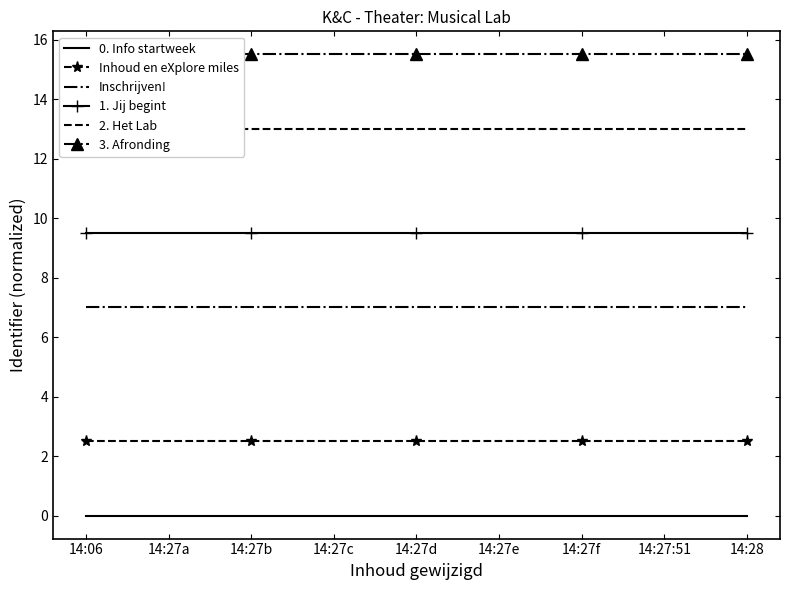

Reading left to right, list all the values displayed in this chart.

0. Info startweek: 14:06=0.0	14:27a=0.0	14:27b=0.0	14:27c=0.0	14:27d=0.0	14:27e=0.0	14:27f=0.0	14:27:51=0.0	14:28=0.0
Inhoud en eXplore miles: 14:06=2.5	14:27a=2.5	14:27b=2.5	14:27c=2.5	14:27d=2.5	14:27e=2.5	14:27f=2.5	14:27:51=2.5	14:28=2.5
Inschrijven!: 14:06=7.0	14:27a=7.0	14:27b=7.0	14:27c=7.0	14:27d=7.0	14:27e=7.0	14:27f=7.0	14:27:51=7.0	14:28=7.0
1. Jij begint: 14:06=9.5	14:27a=9.5	14:27b=9.5	14:27c=9.5	14:27d=9.5	14:27e=9.5	14:27f=9.5	14:27:51=9.5	14:28=9.5
2. Het Lab: 14:06=13.0	14:27a=13.0	14:27b=13.0	14:27c=13.0	14:27d=13.0	14:27e=13.0	14:27f=13.0	14:27:51=13.0	14:28=13.0
3. Afronding: 14:06=15.5	14:27a=15.5	14:27b=15.5	14:27c=15.5	14:27d=15.5	14:27e=15.5	14:27f=15.5	14:27:51=15.5	14:28=15.5